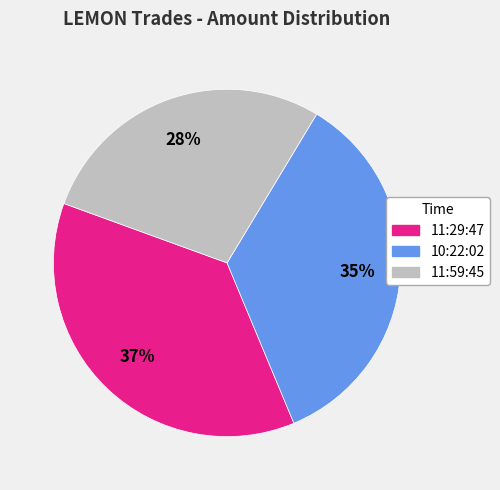

Is it true that 10:22:02 is 35% of the pie?

True